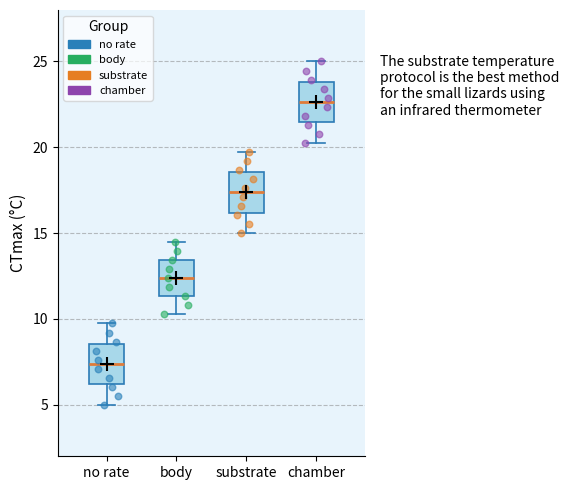

Where does the lower whisker of the box for chamber end on the y-axis? The values are not printed on the chart, so give them approximately, as read against the axis.

20.5